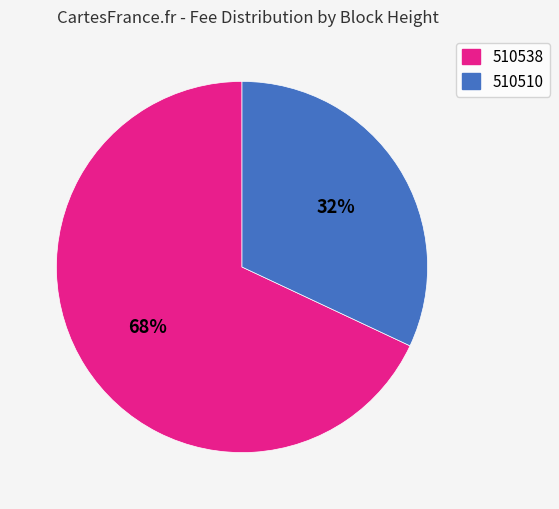

Count the number of slices in the pie.

2